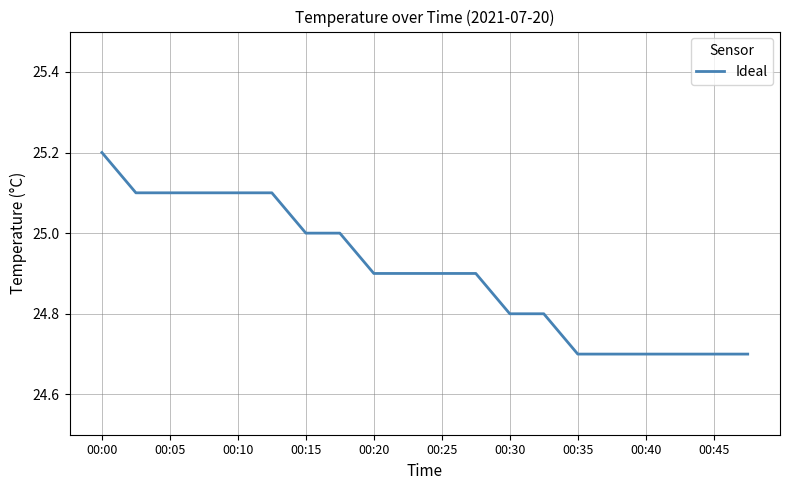

What is the minimum value shown in the chart?

24.7